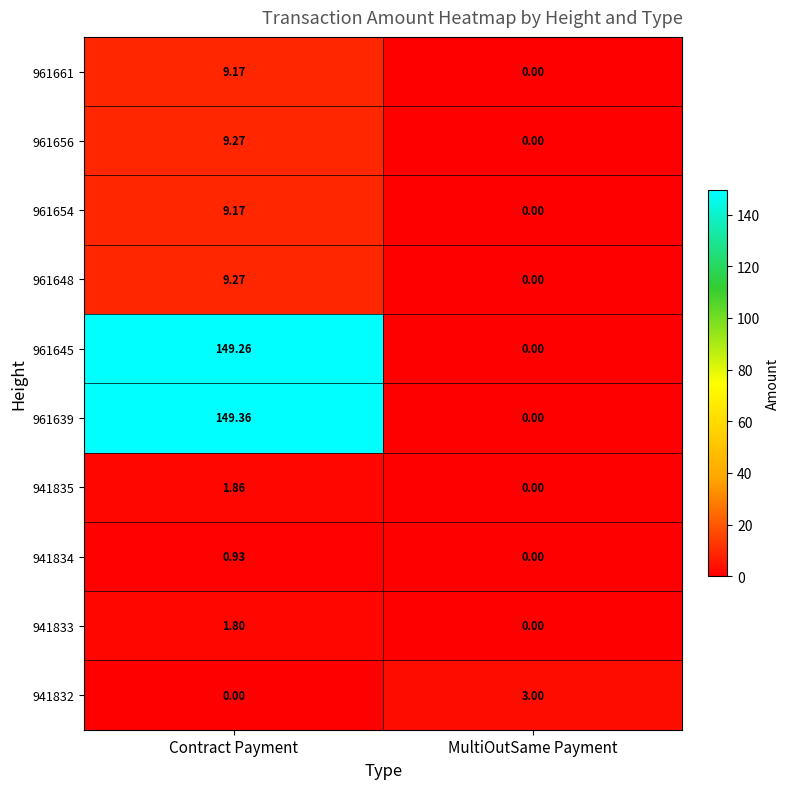

Is the value of 941832 at Contract Payment greater than the value of 961654 at Contract Payment?

No